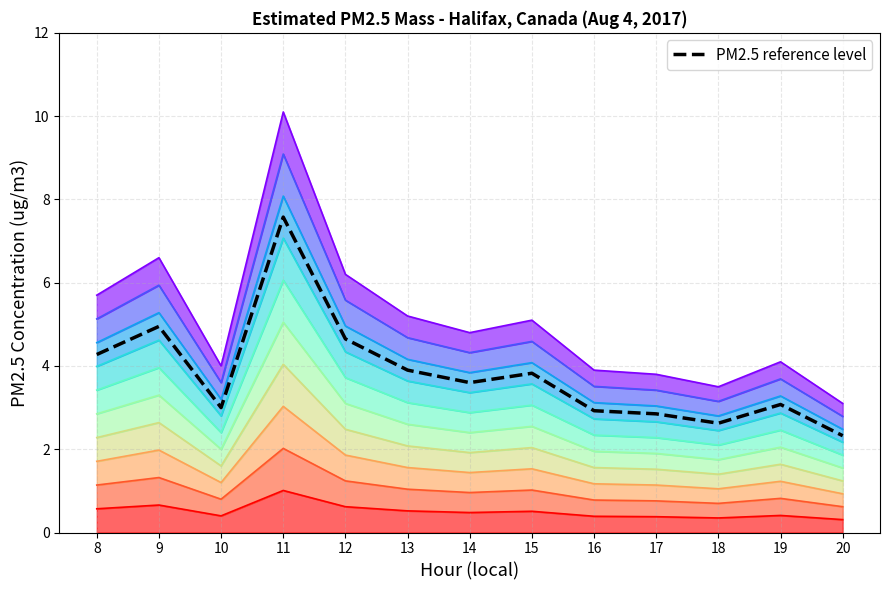

Where does the data first go above 3?

8